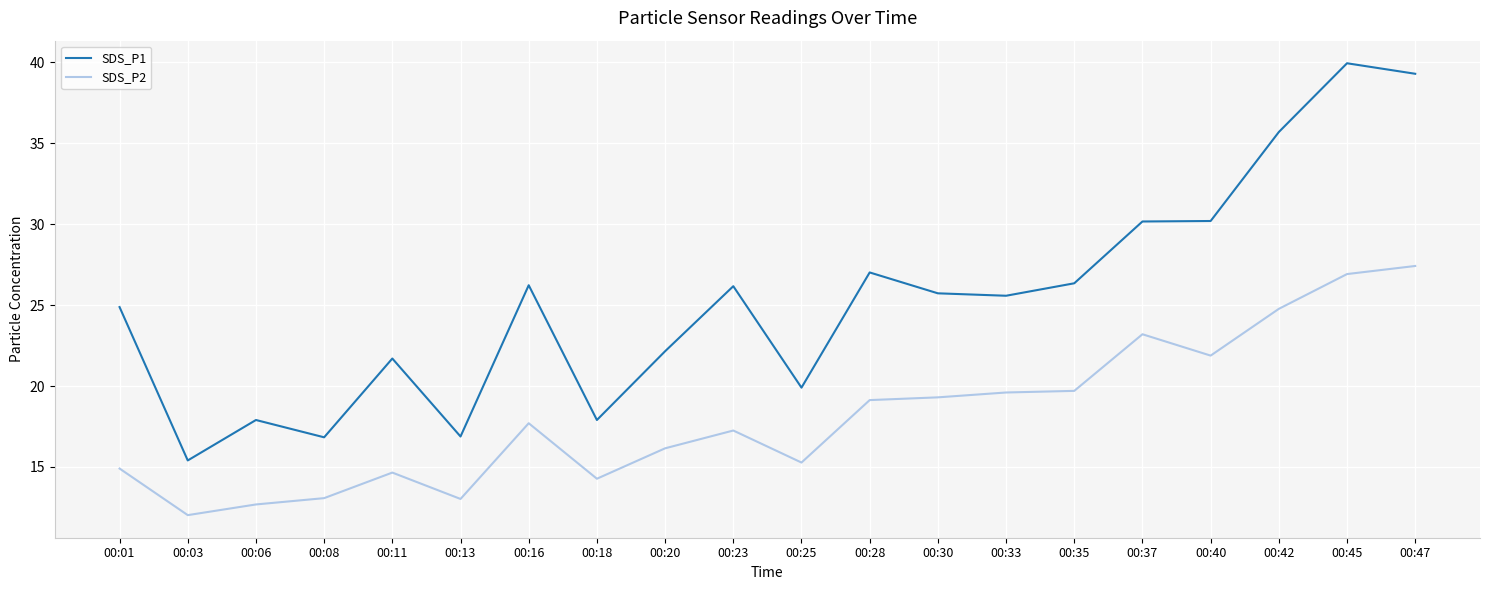

True or false: SDS_P1 and SDS_P2 cross at least once.

False